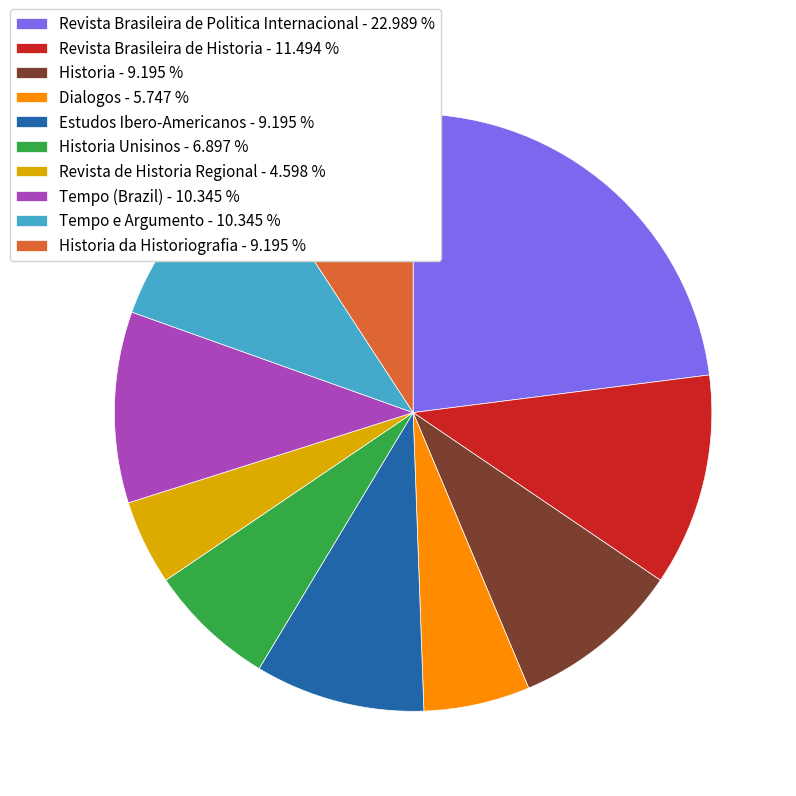

How many segments does this pie chart have?

10